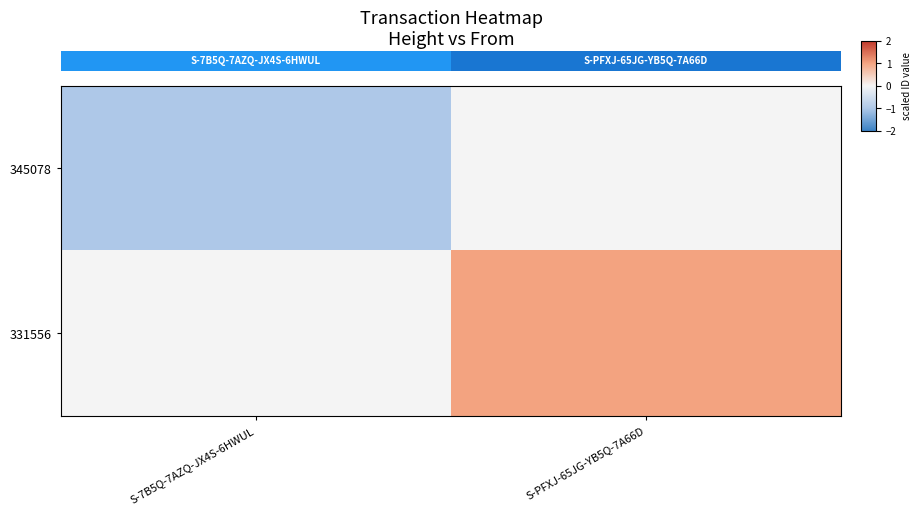

What is the sum of all 331556 values?

1